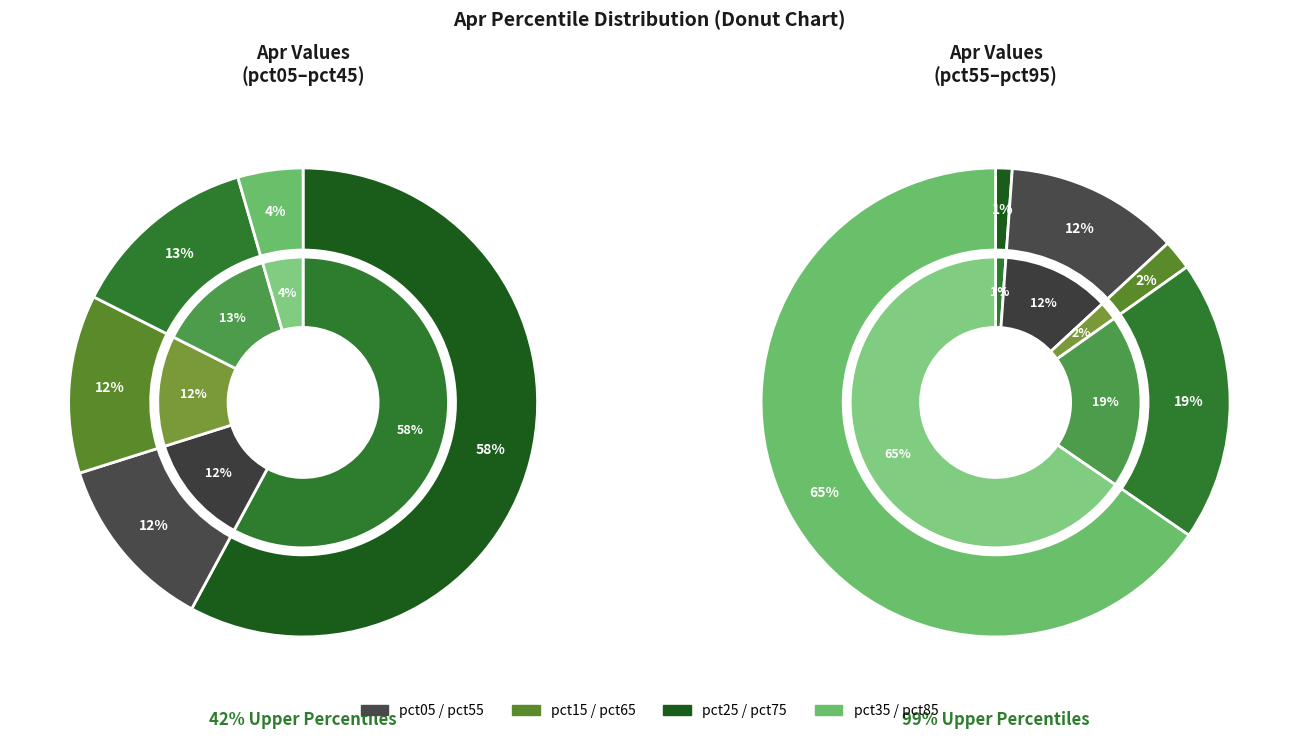

How many slices are in this pie chart?

10